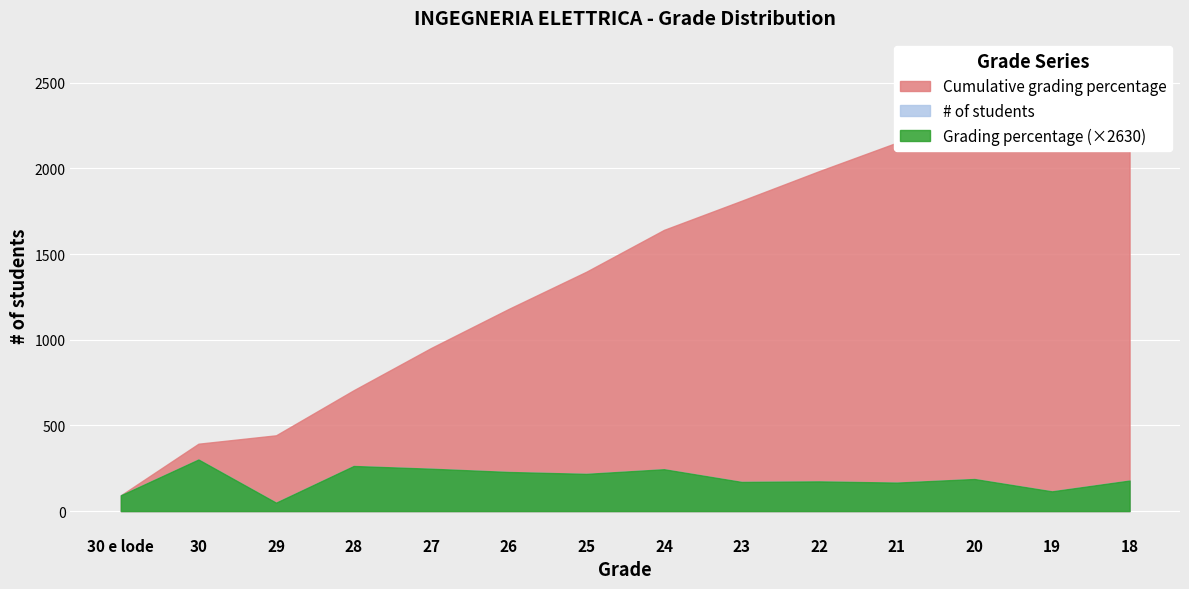

True or false: # of students has more than 2 points higher than both neighbors.

True